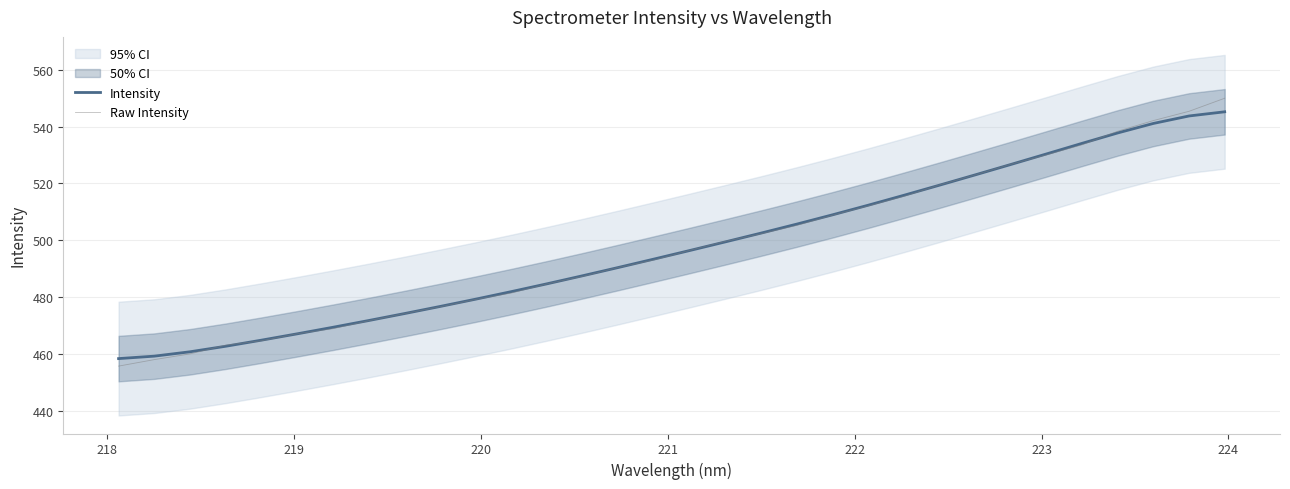

What is the maximum value for Intensity?

545.2